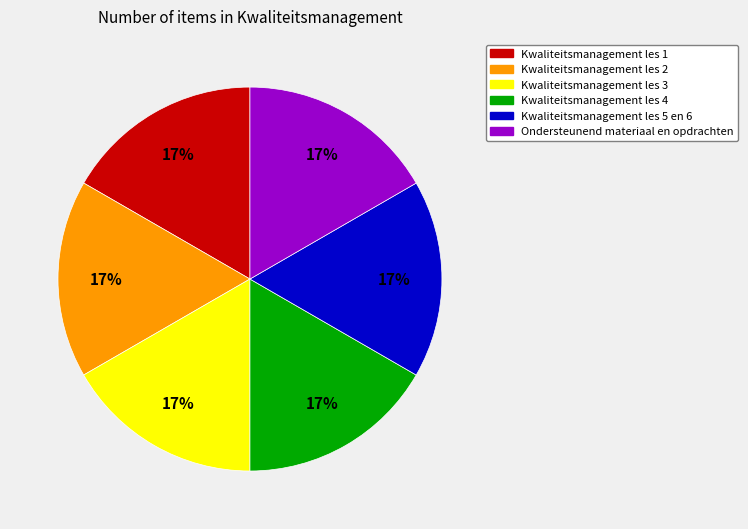

Approximately how many times larger is the value at Kwaliteitsmanagement les 1 compared to Ondersteunend materiaal en opdrachten?

1.0